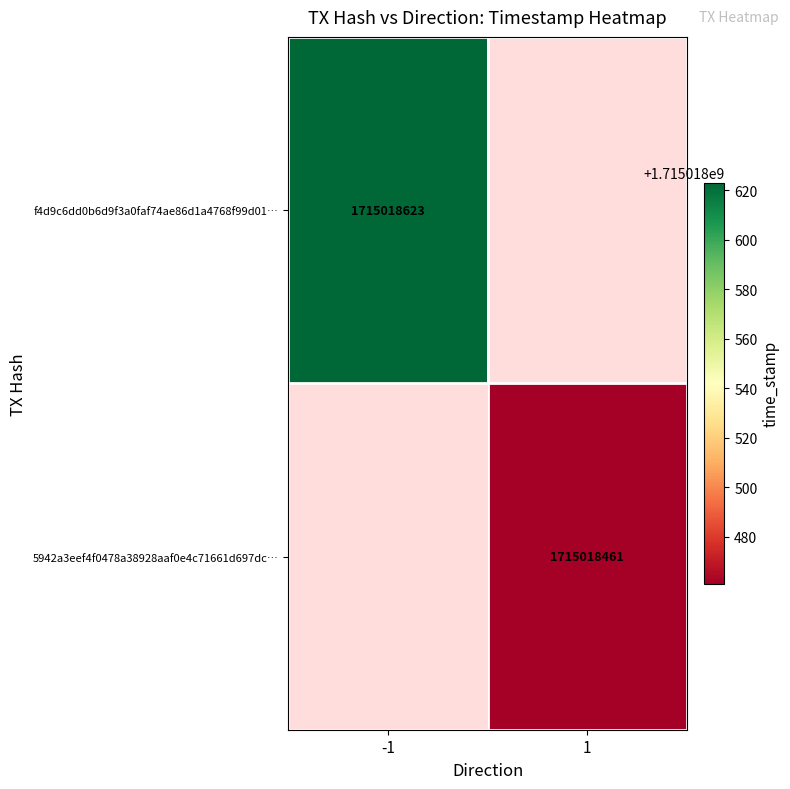

Is the value of f4d9c6dd0b6d9f3a0faf74ae86d1a4768f99d01 at 1 greater than the value of 5942a3eef4f0478a38928aaf0e4c71661d697dc at 0?

Yes